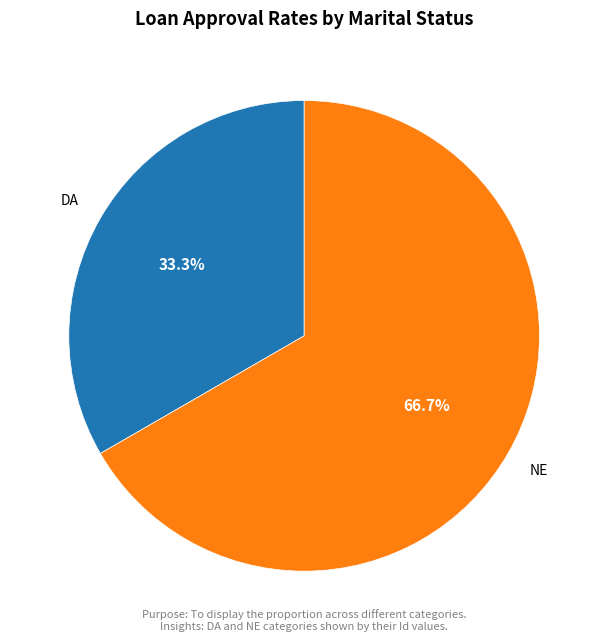

Does any single category account for the majority?

Yes